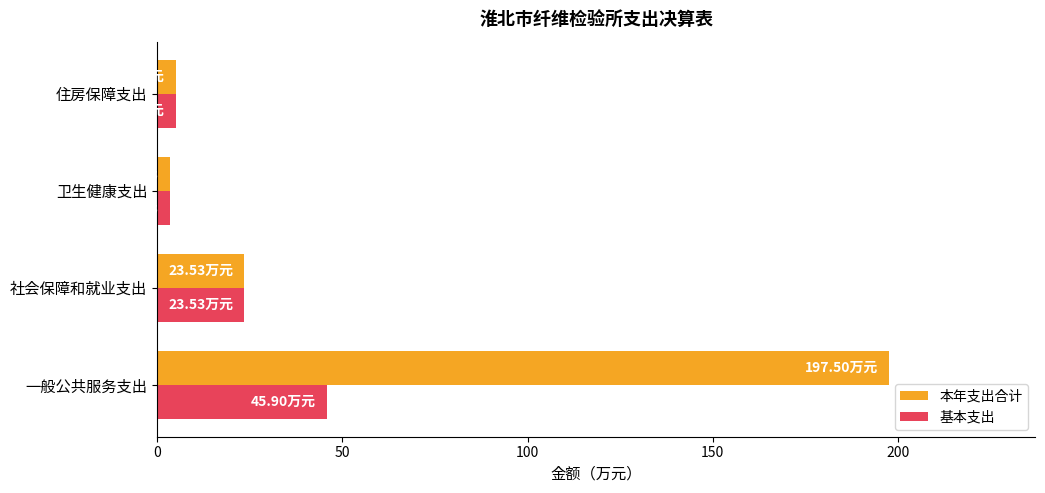

What is the sum of all 本年支出合计 values?

229.5